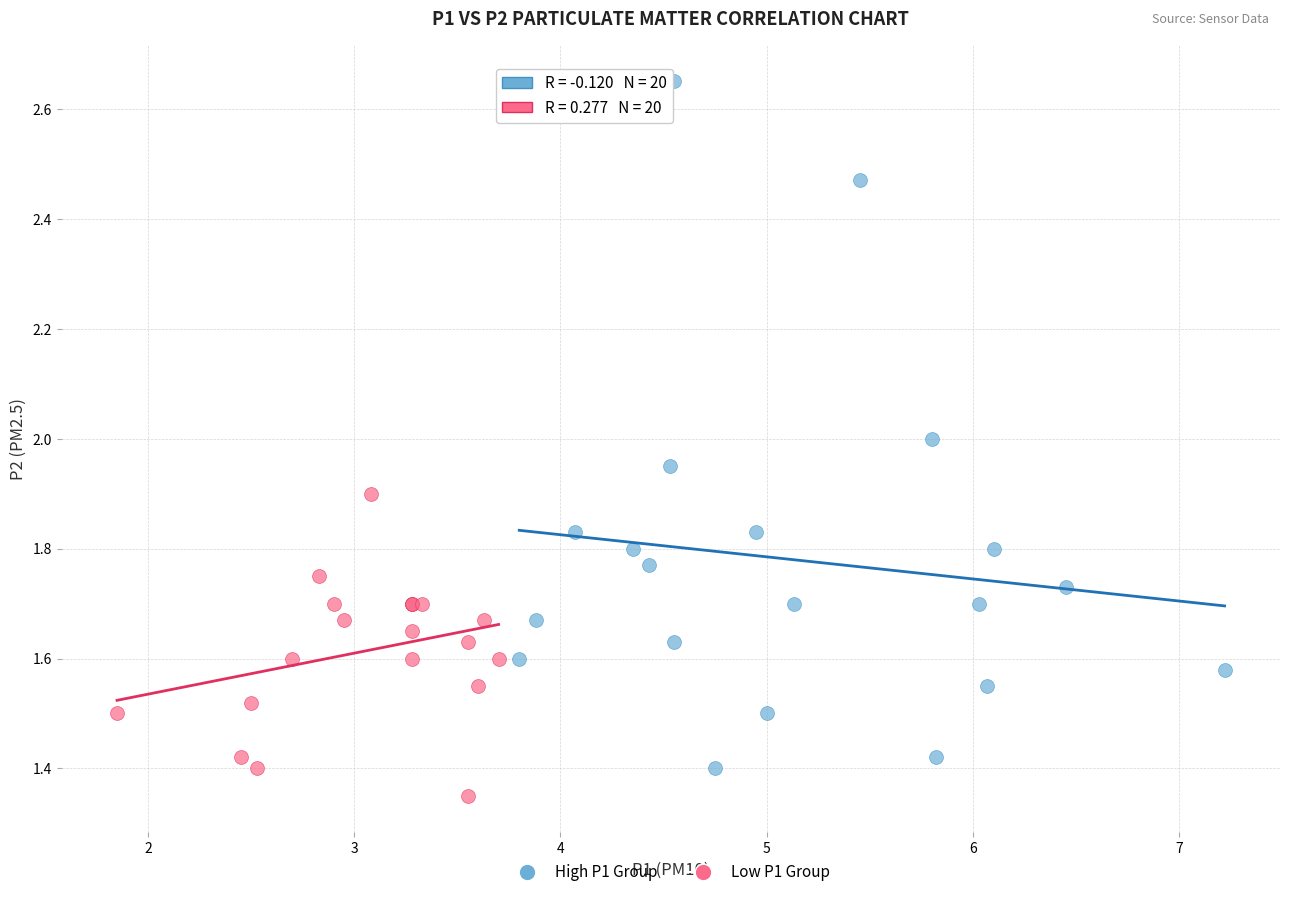

Which series contains the highest Y value?

High P1 Group